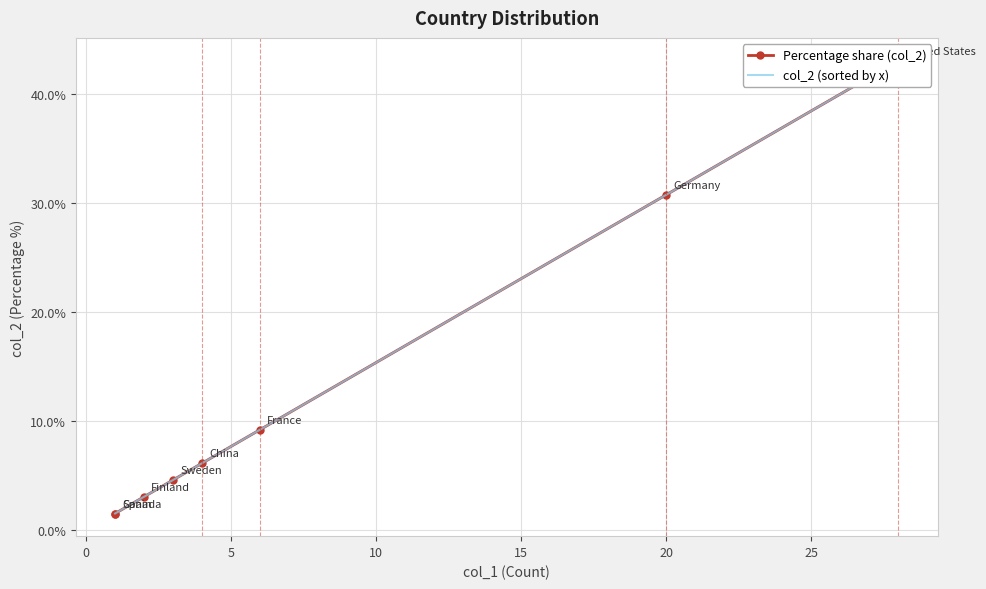

What is the lowest value of the col_2 (sorted by x) series?

1.5